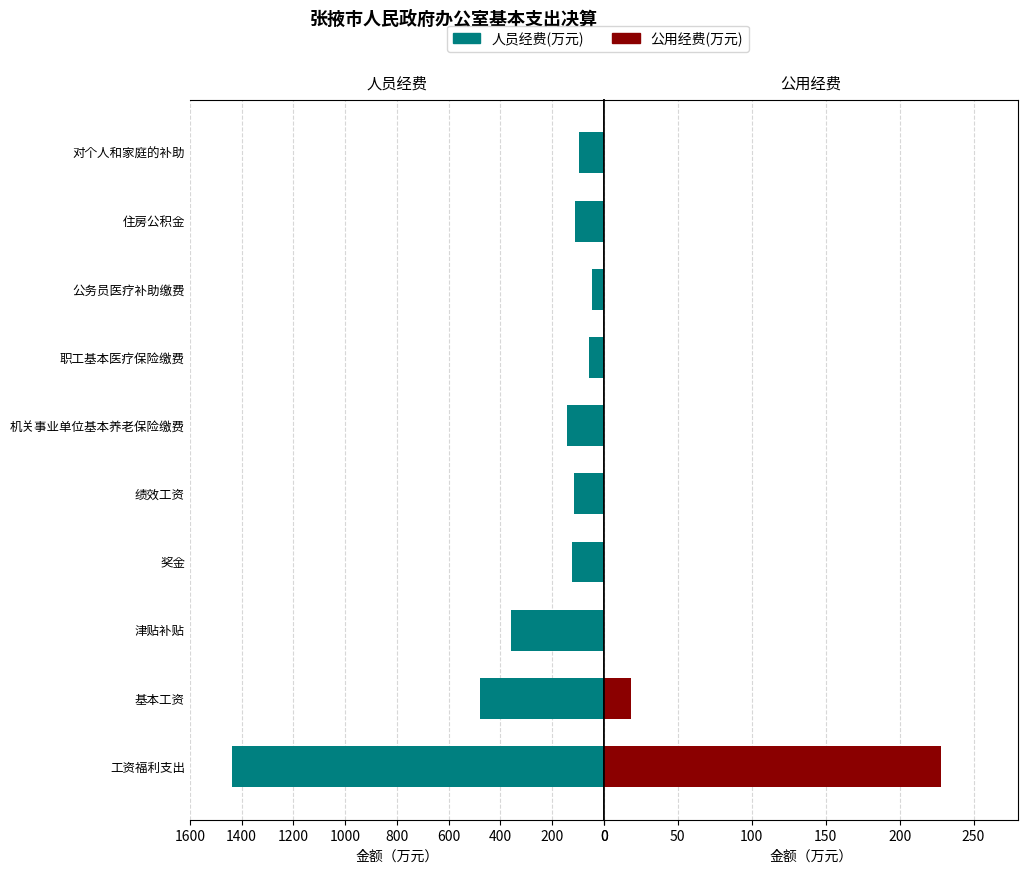

Rank the series at 机关事业单位基本养老保险缴费 from lowest to highest value.

公用经费(万元), 人员经费(万元)